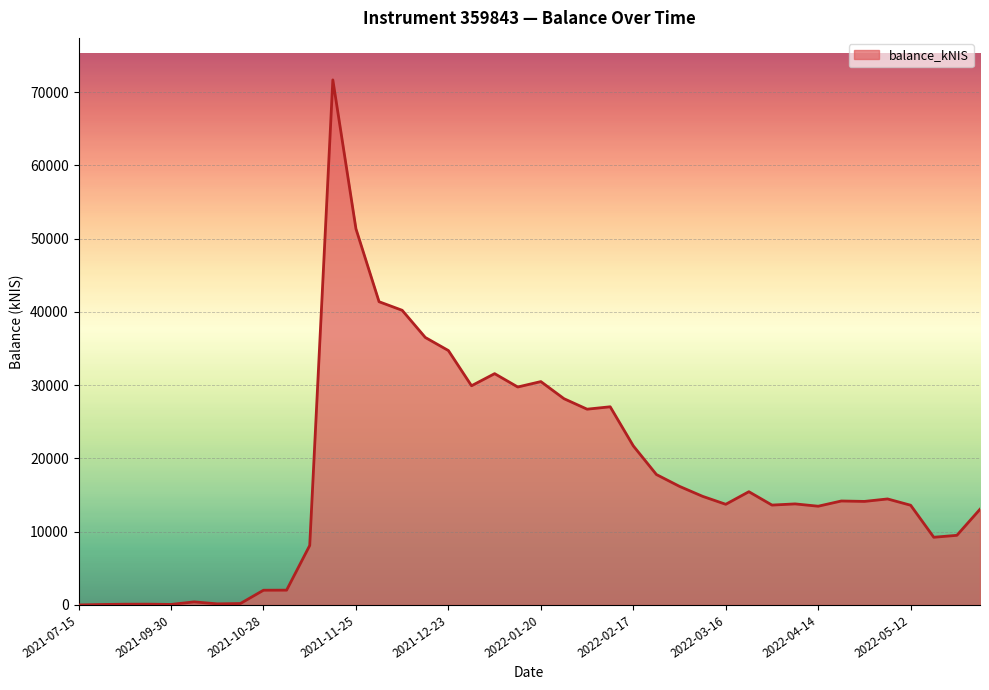

What is the difference between the maximum and minimum values?

71671.9